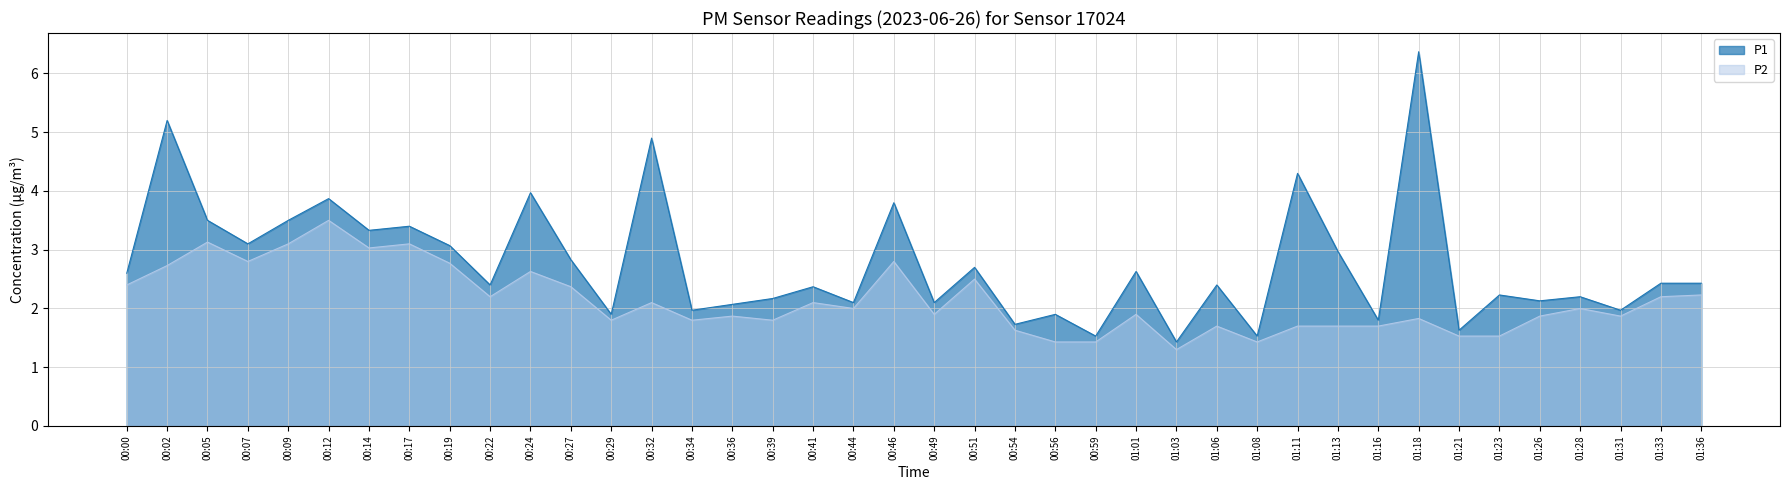

Does the chart have visible grid lines?

Yes